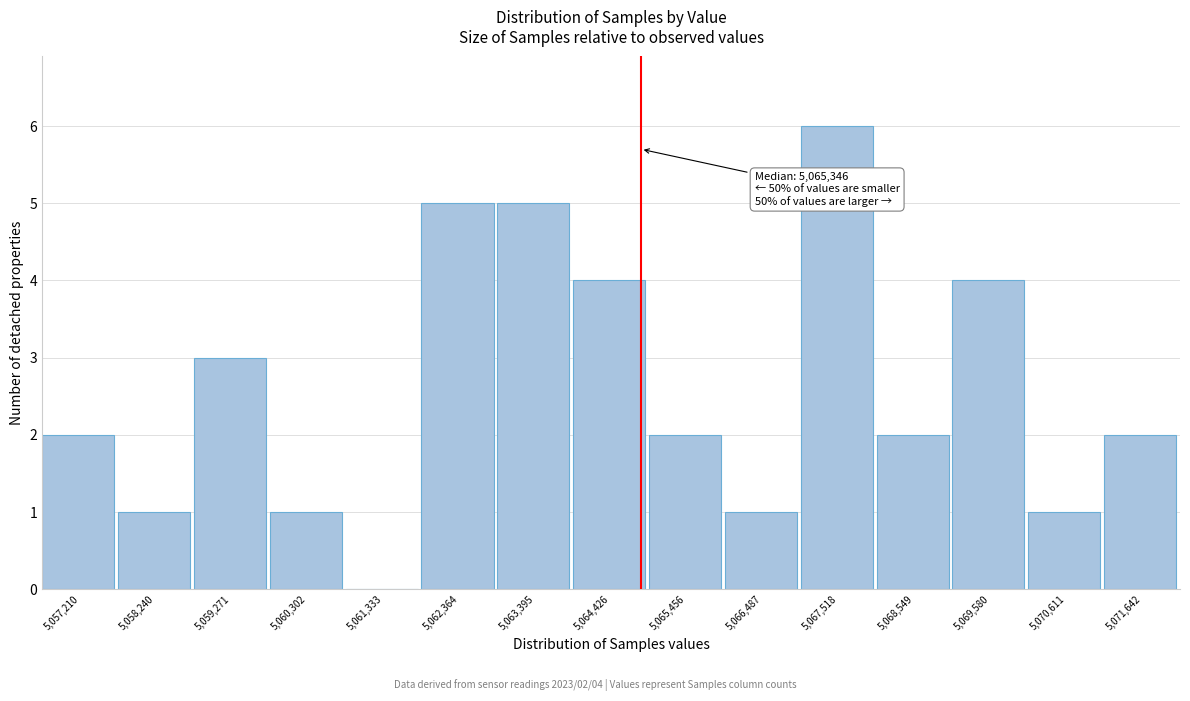

Reading left to right, transcribe all the data shown in this chart.

5,057,210=2	5,058,240=1	5,059,271=3	5,060,302=1	5,061,333=0	5,062,364=5	5,063,395=5	5,064,426=4	5,065,456=2	5,066,487=1	5,067,518=6	5,068,549=2	5,069,580=4	5,070,611=1	5,071,642=2